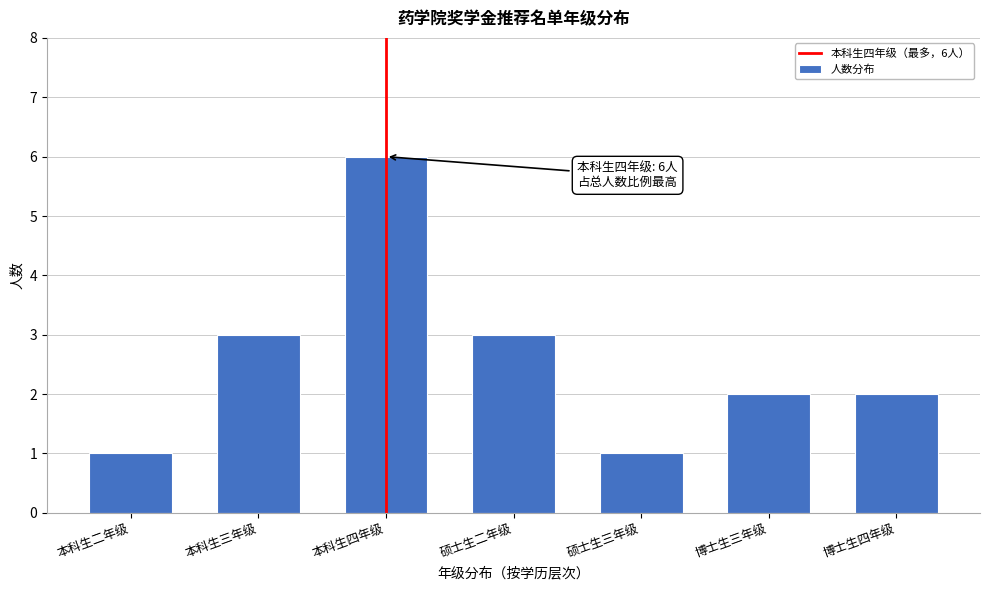

Reading left to right, what are all the values shown in this chart?

本科生二年级=1	本科生三年级=3	本科生四年级=6	硕士生二年级=3	硕士生三年级=1	博士生三年级=2	博士生四年级=2